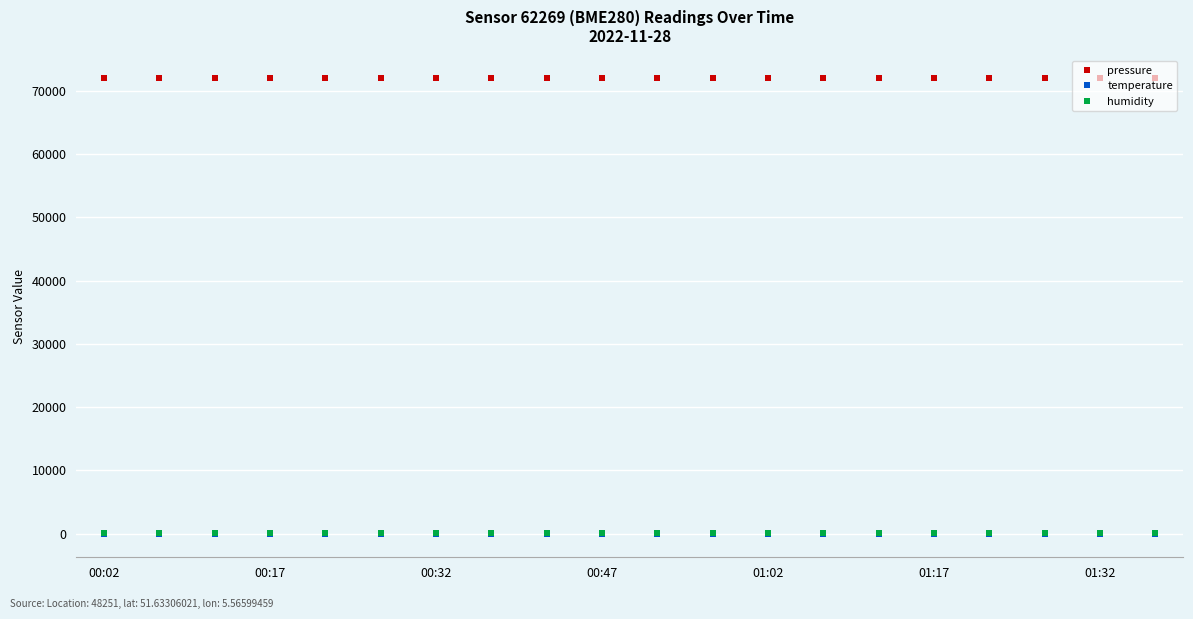

True or false: pressure and humidity cross at least once.

False